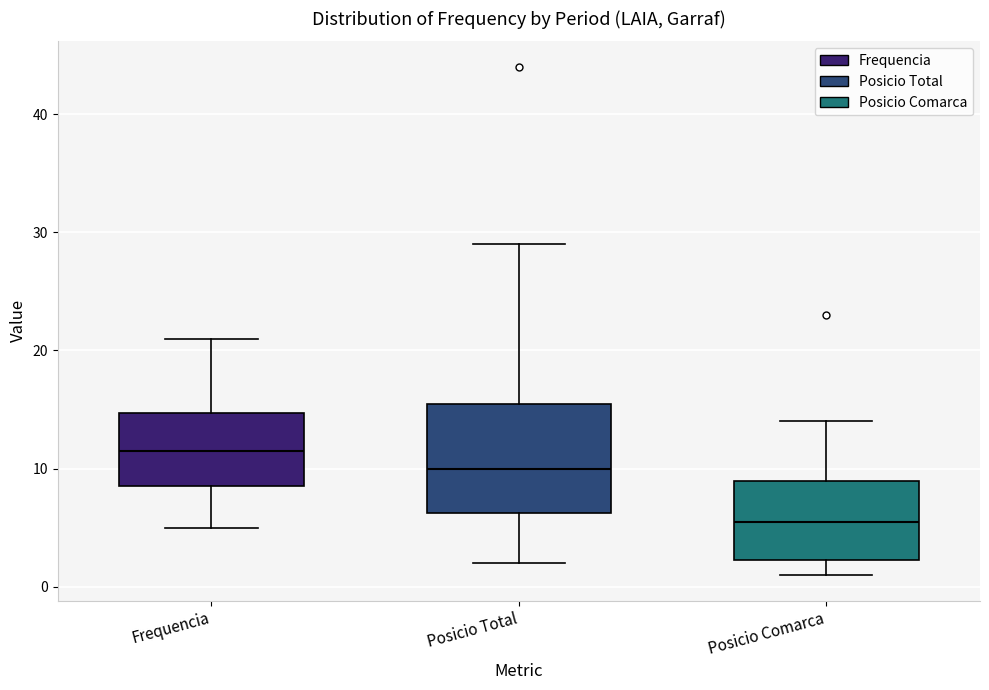

Reading left to right, read every box against the y-axis: the position of its median line, the range the box covers, and the ends of its whiskers. The values are not printed on the chart, so give them approximately, as read against the axis.

Frequencia: median 12, box 9 to 15, whiskers 5 to 21
Posicio Total: median 10, box 6 to 16, whiskers 2 to 29
Posicio Comarca: median 6, box 2 to 9, whiskers 1 to 14